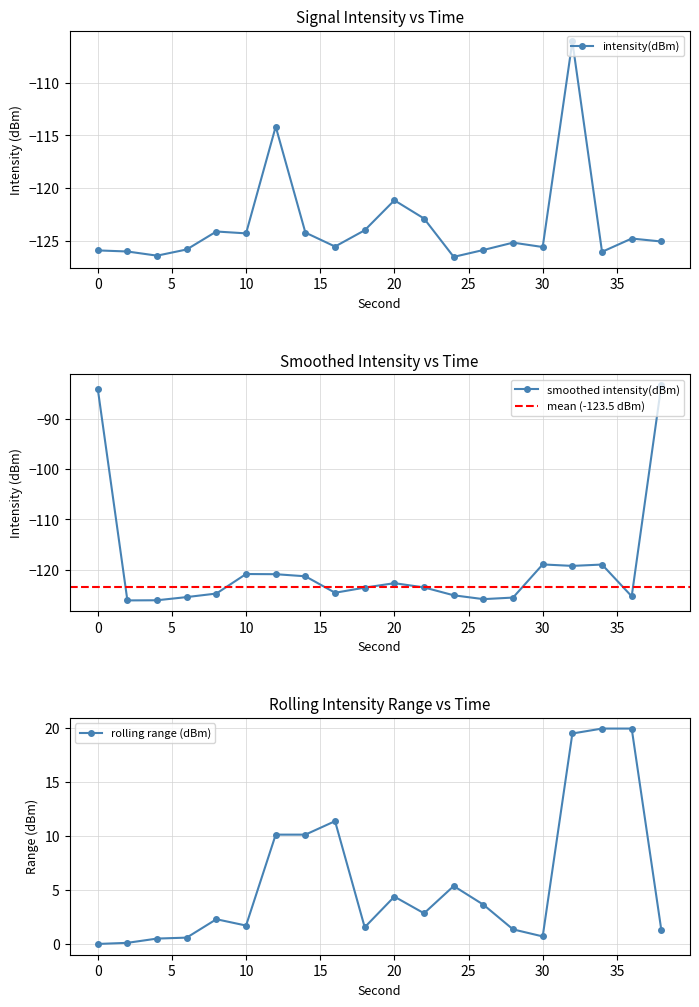

True or false: second and minute intersect in this chart.

False